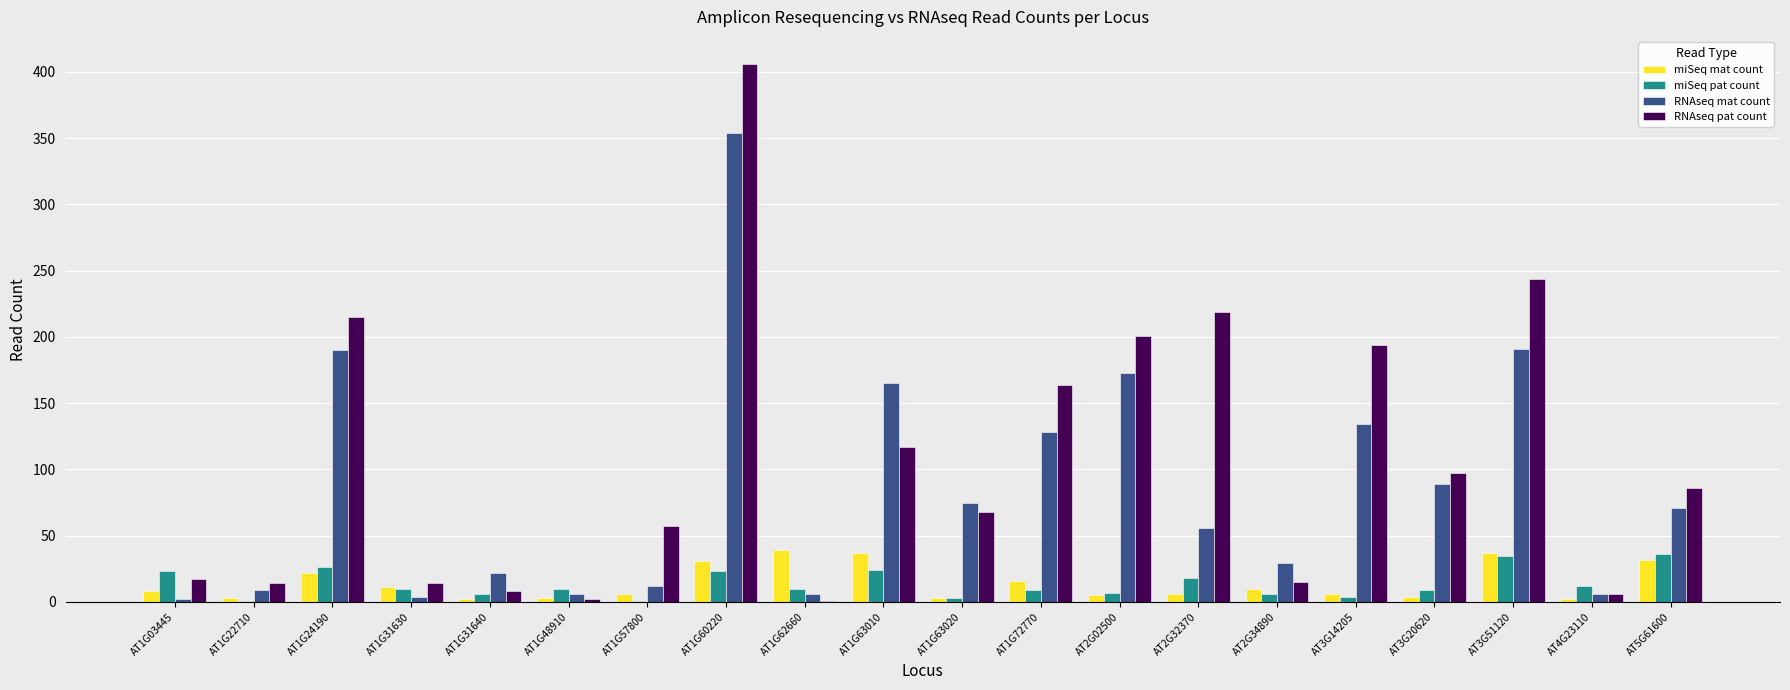

What is the sum of all RNAseq pat count values?

2145